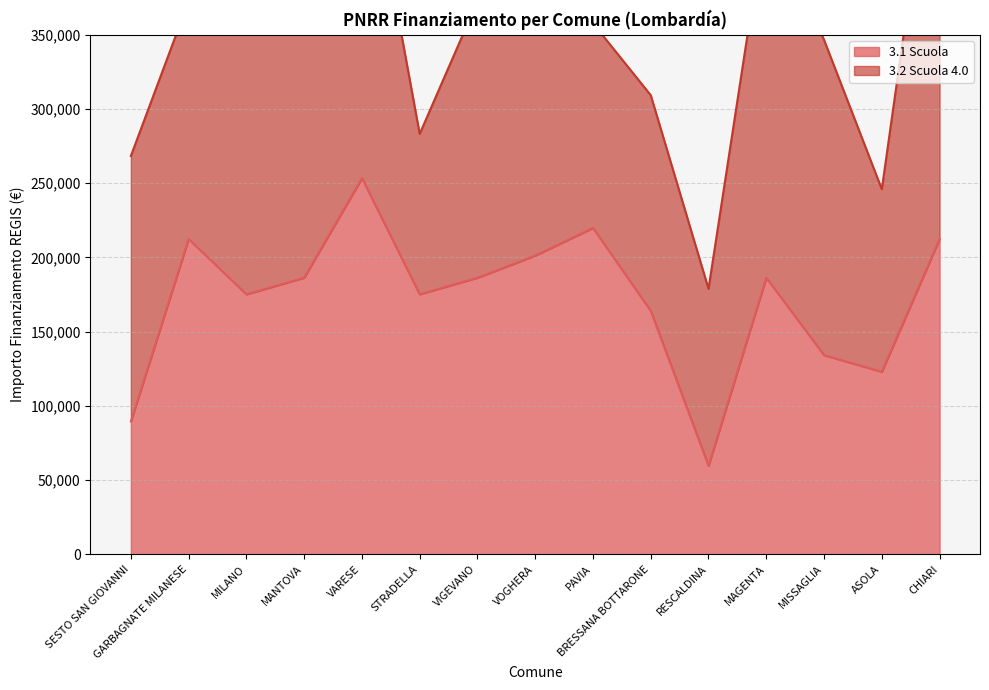

What value does the data have at MANTOVA?

186290.8